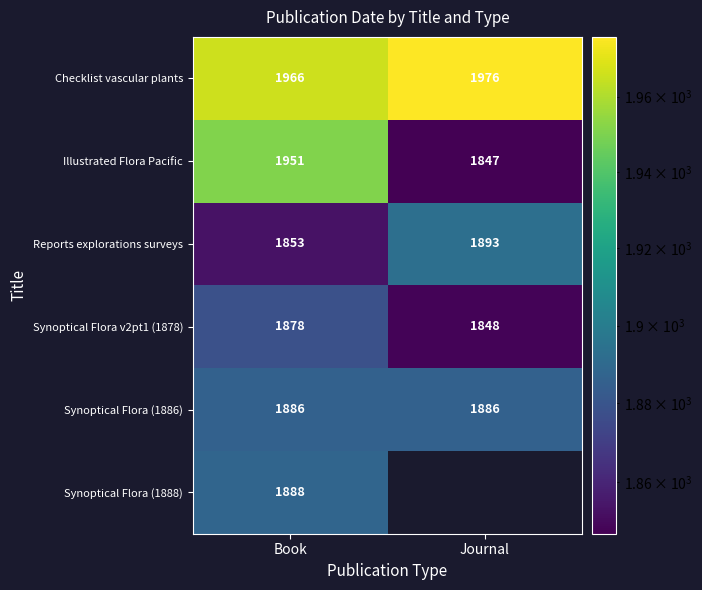

Between Journal and Book, which is larger?

Journal